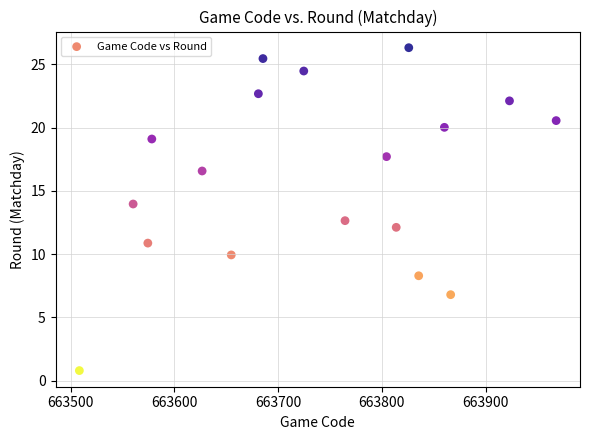

What Y value in the scatter plot is closest to 13?

12.6